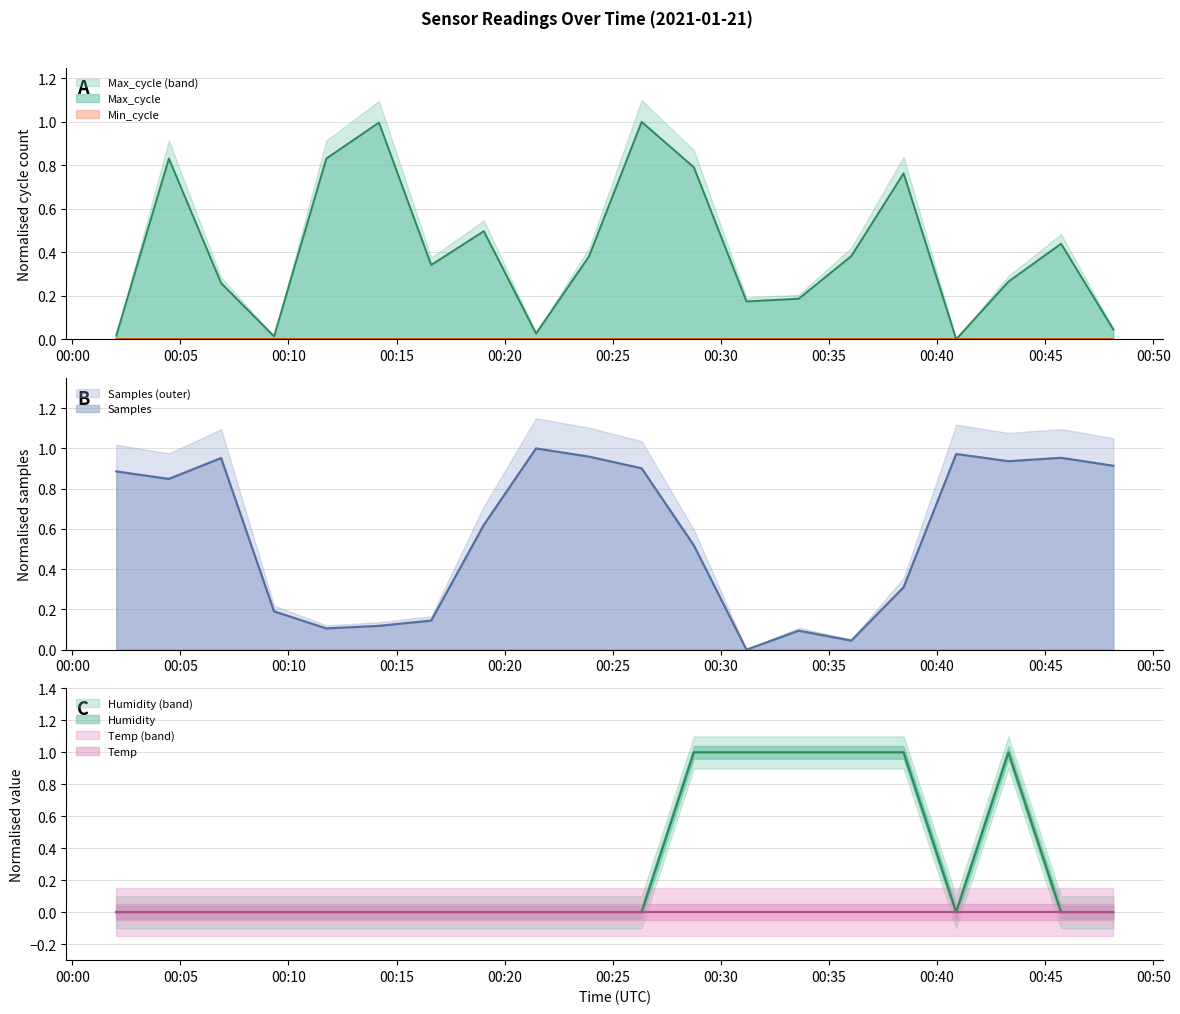

What is the difference between the highest and lowest values at 2021/01/21 00:04:28?

0.8